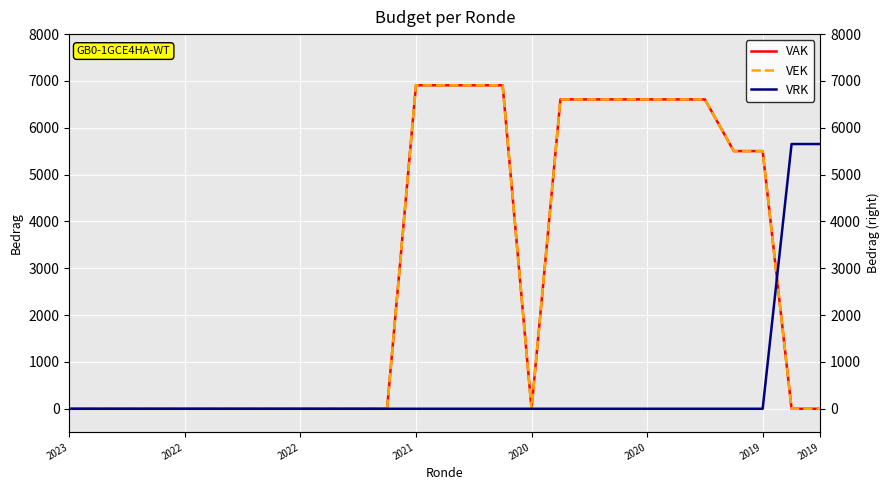

Is it true that VAK equals -3542 at 2019?

False